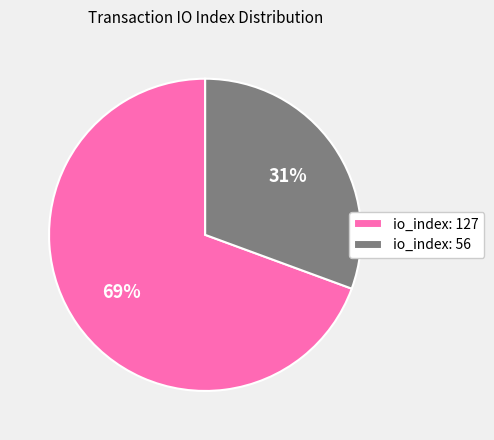

Count the number of slices in the pie.

2